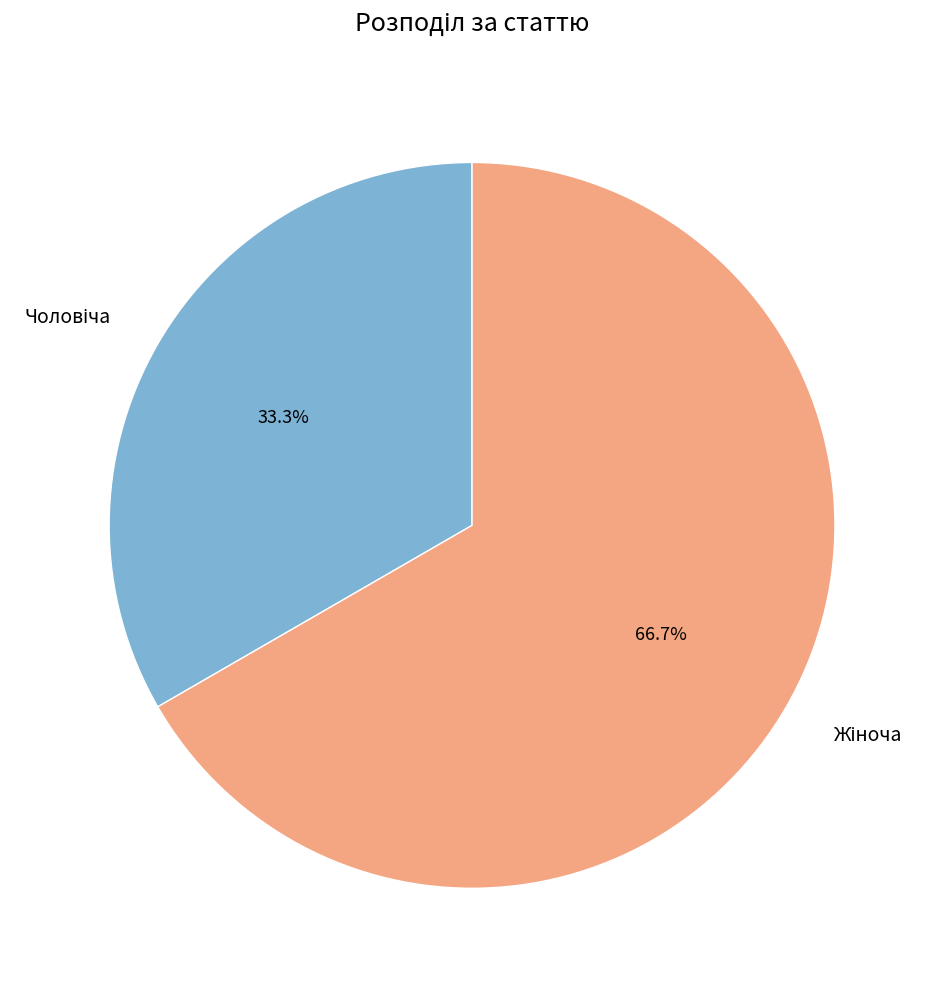

Does any single category account for the majority?

Yes